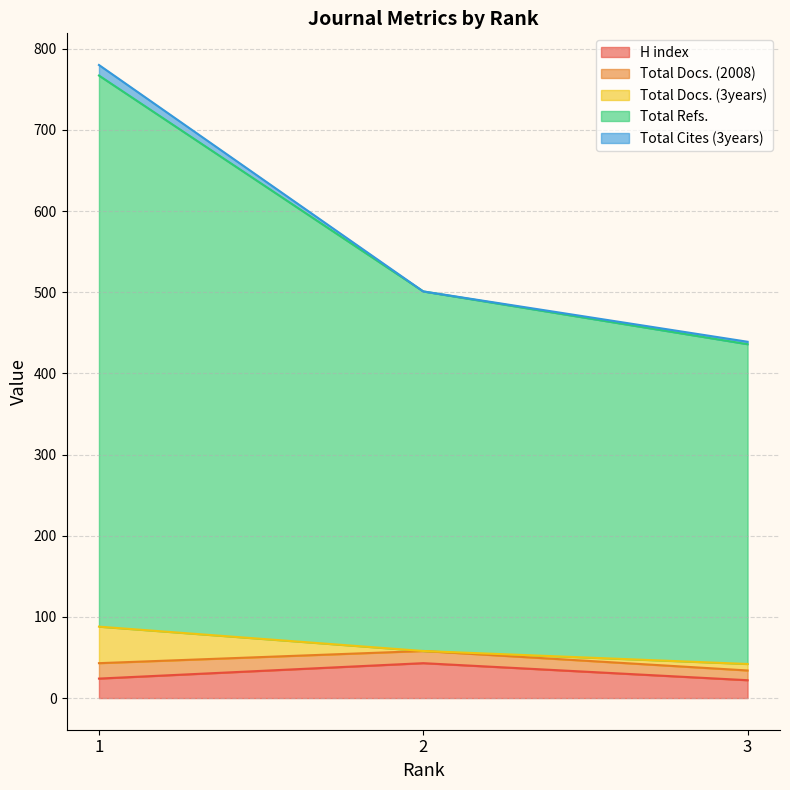

The value of H index at 1 is 24. True or false?

True